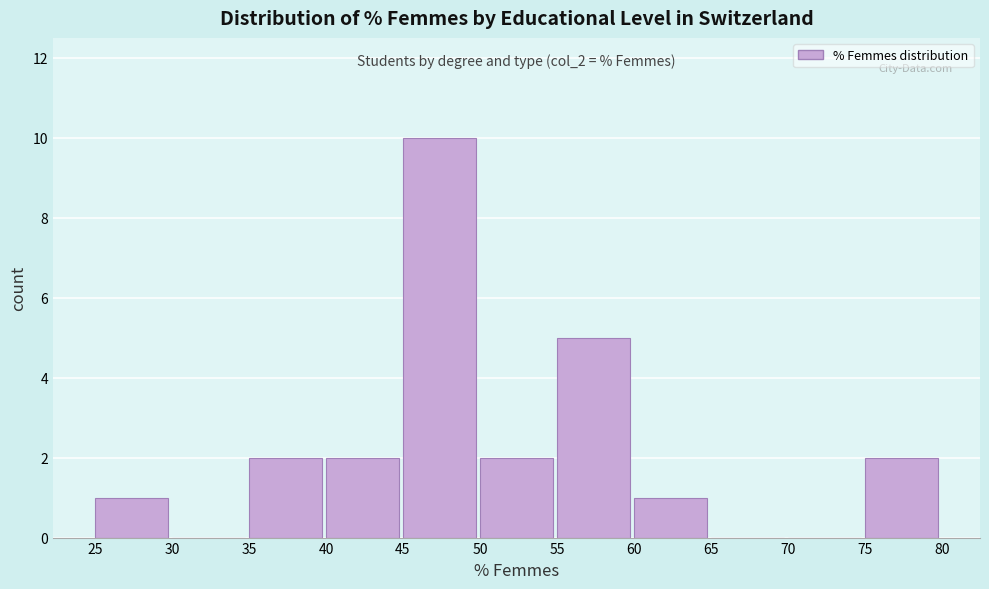

Which range on the x-axis has the tallest bar?

45 to 50